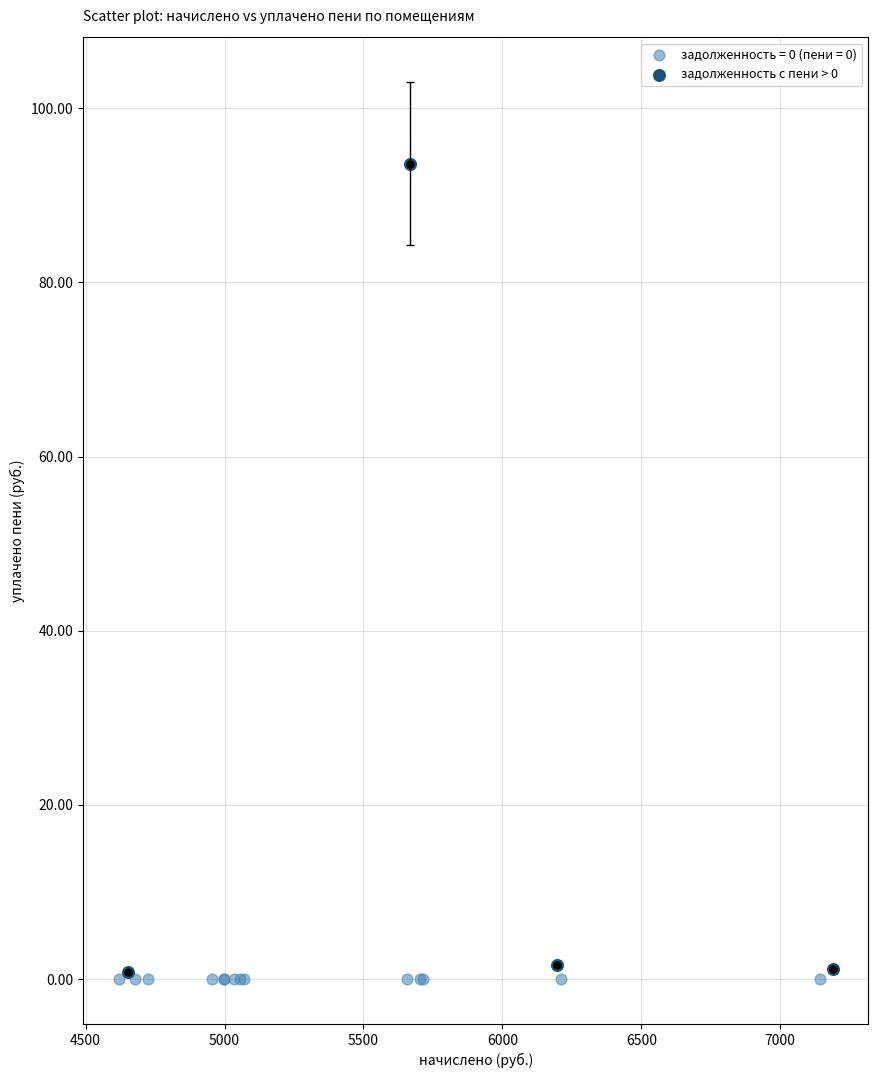

Which series reaches the maximum Y coordinate?

задолженность с пени > 0